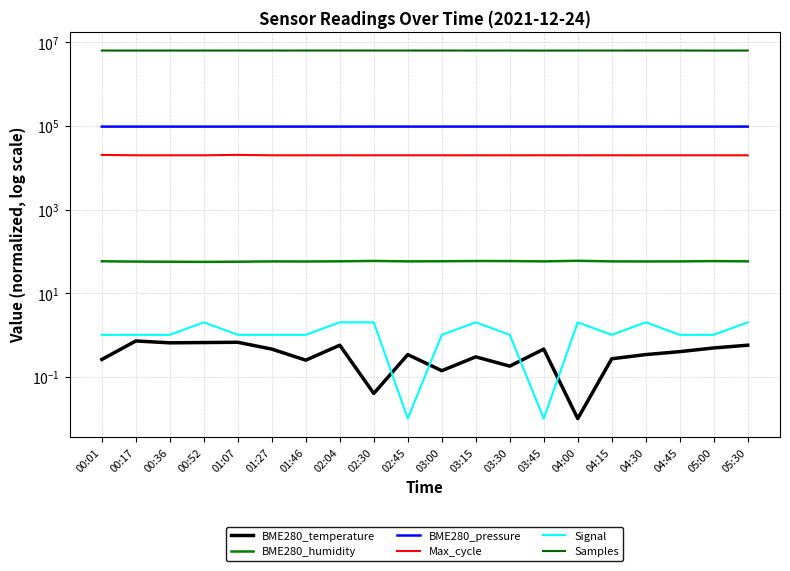

What is the value of the Signal point at the 9th from the left?

2.0